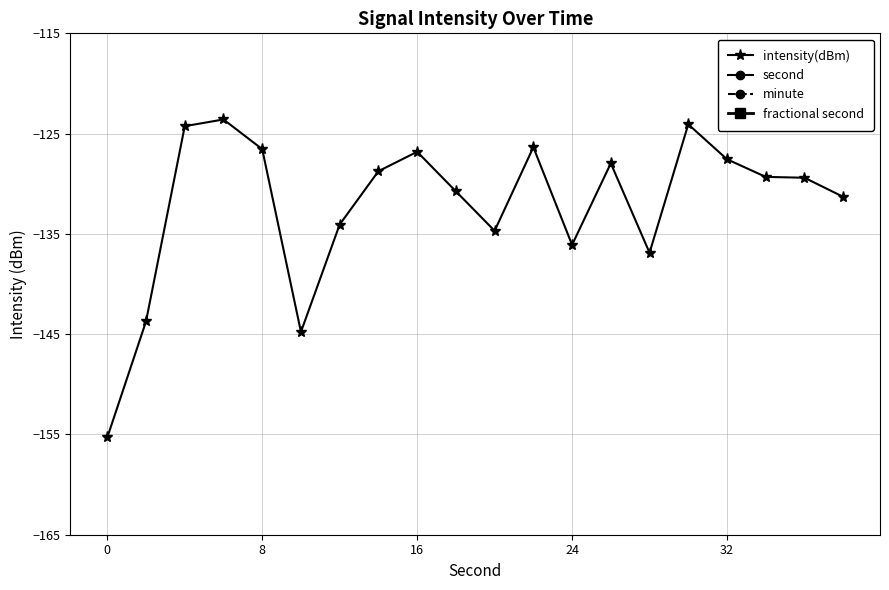

Which series has the largest total across all categories?

second